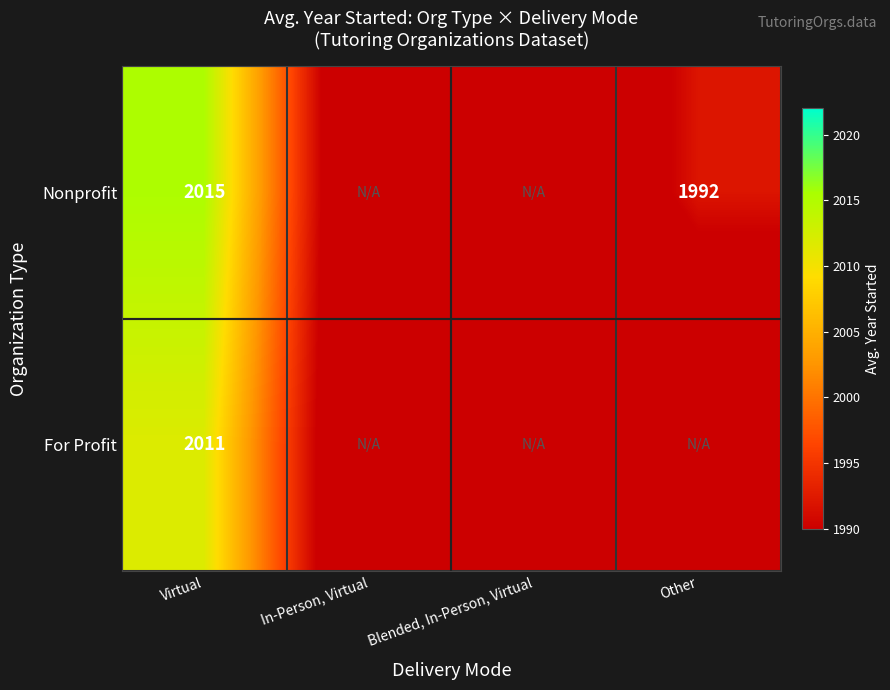

The value of Nonprofit at Other is 1335. True or false?

False